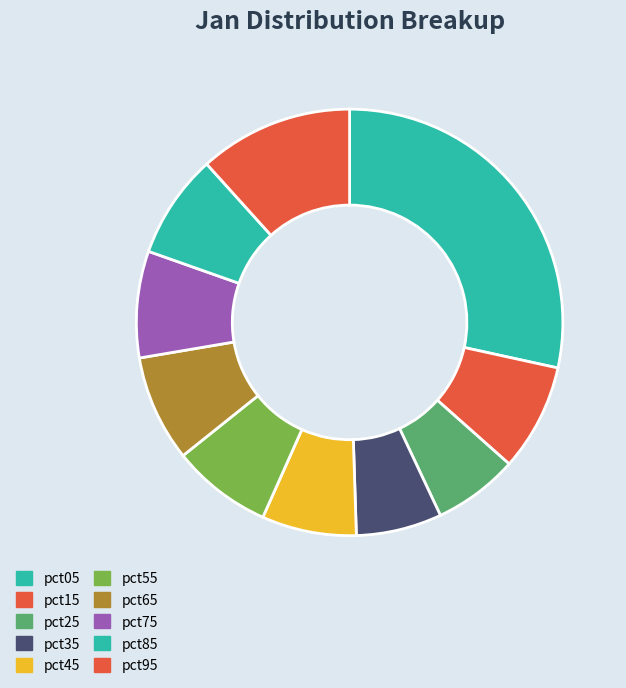

To the nearest percent, what is the average slice percentage?

10%